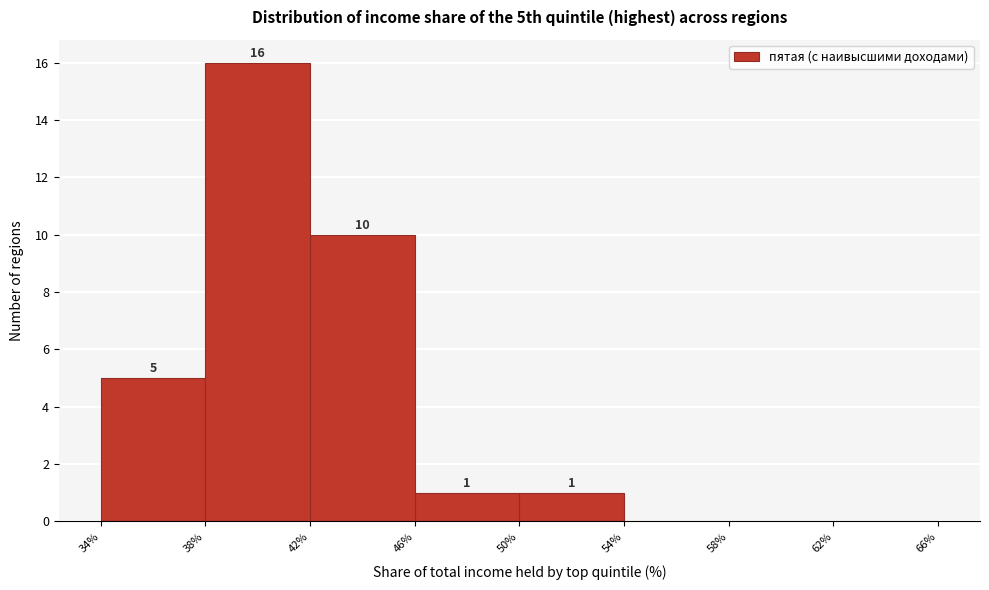

Over which range of the x-axis is the bar tallest?

38% to 42%